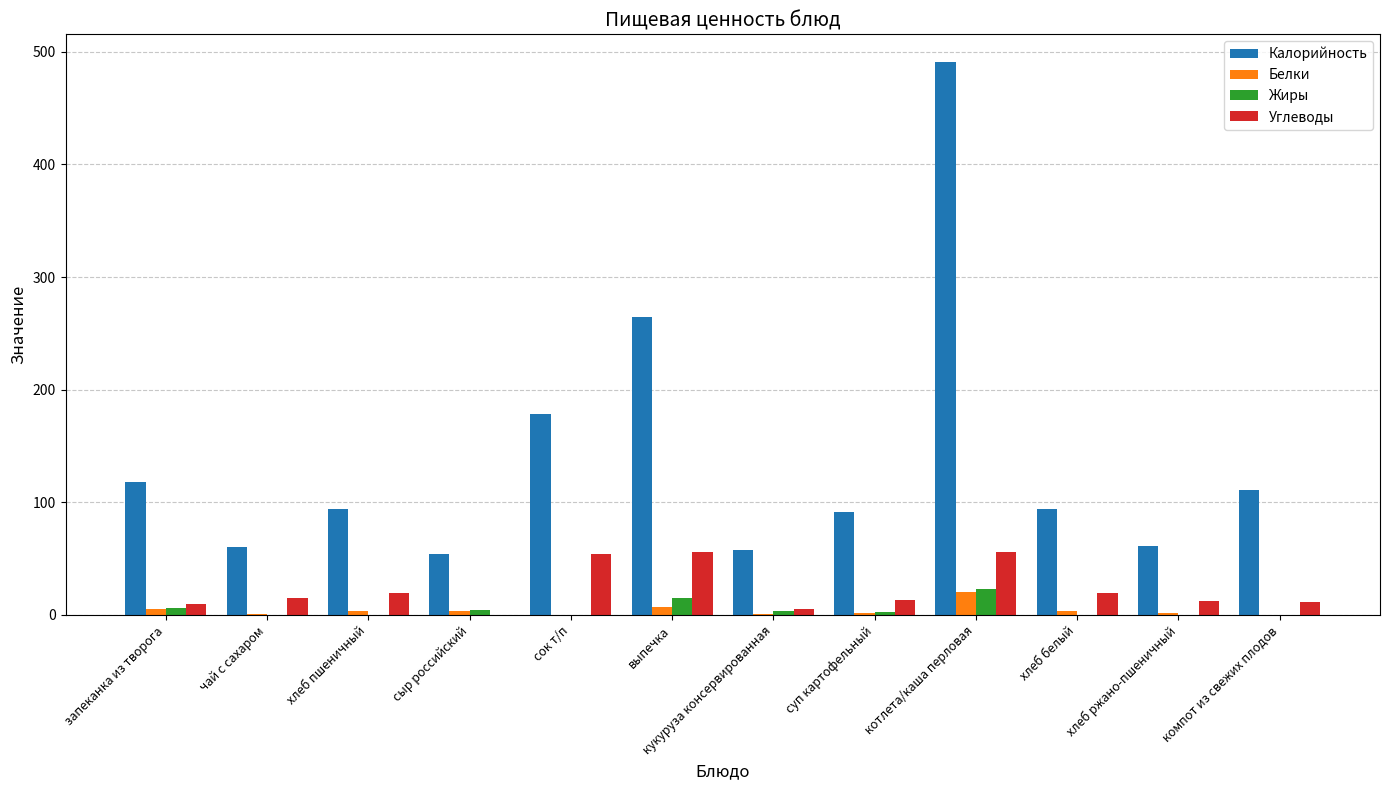

Between запеканка из творога and котлета/каша перловая, which series saw the biggest shift?

Калорийность